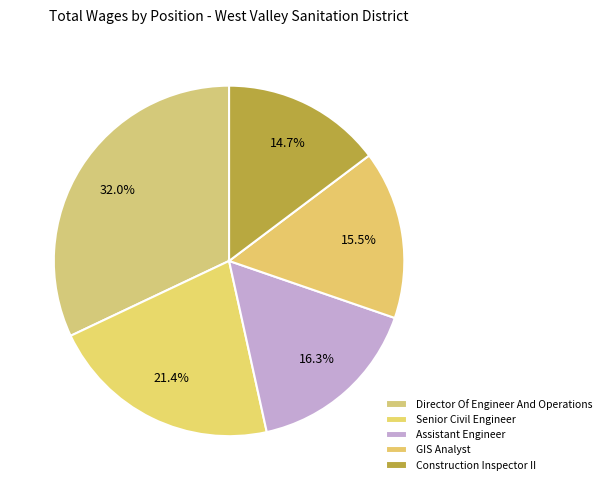

What is the largest slice in the pie chart?

Director Of Engineer And Operations